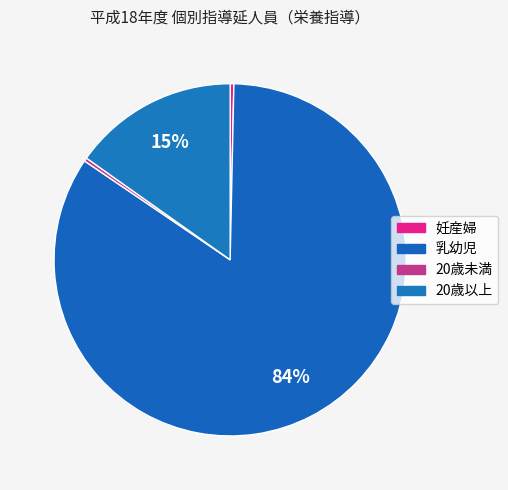

To the nearest percent, what is the average slice percentage?

25%